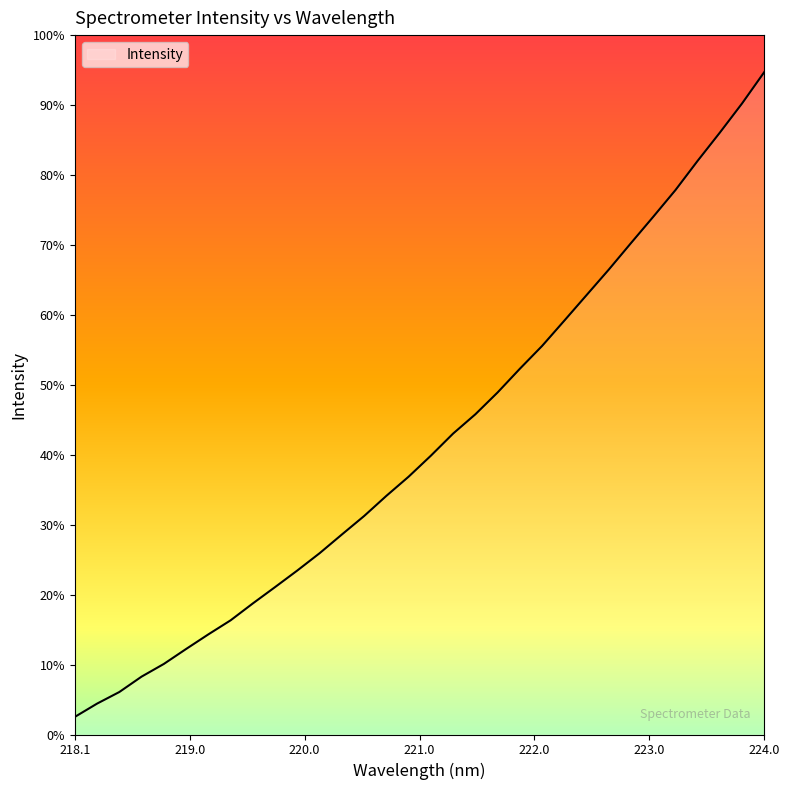

Is this an area chart (filled region under the line)?

Yes